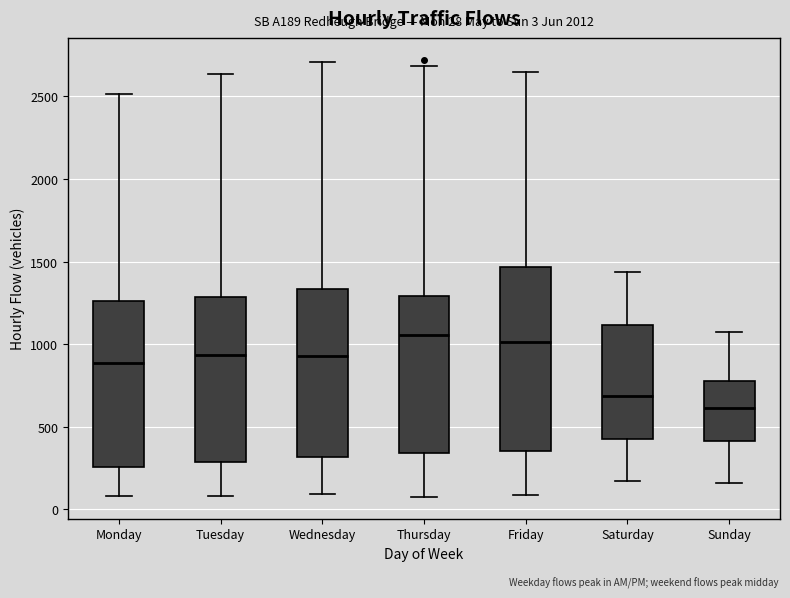

Comparing the boxes themselves (not the whiskers), which one is the tallest?

Friday